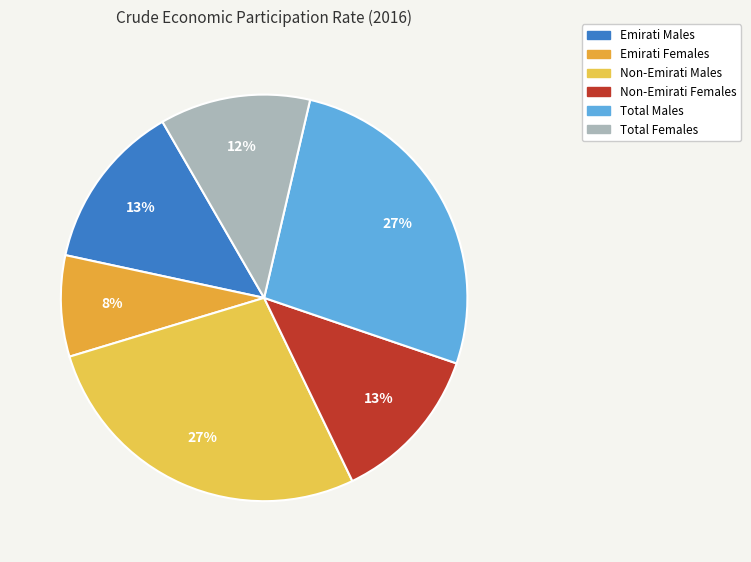

Is it true that Emirati Males is 6% of the pie?

False